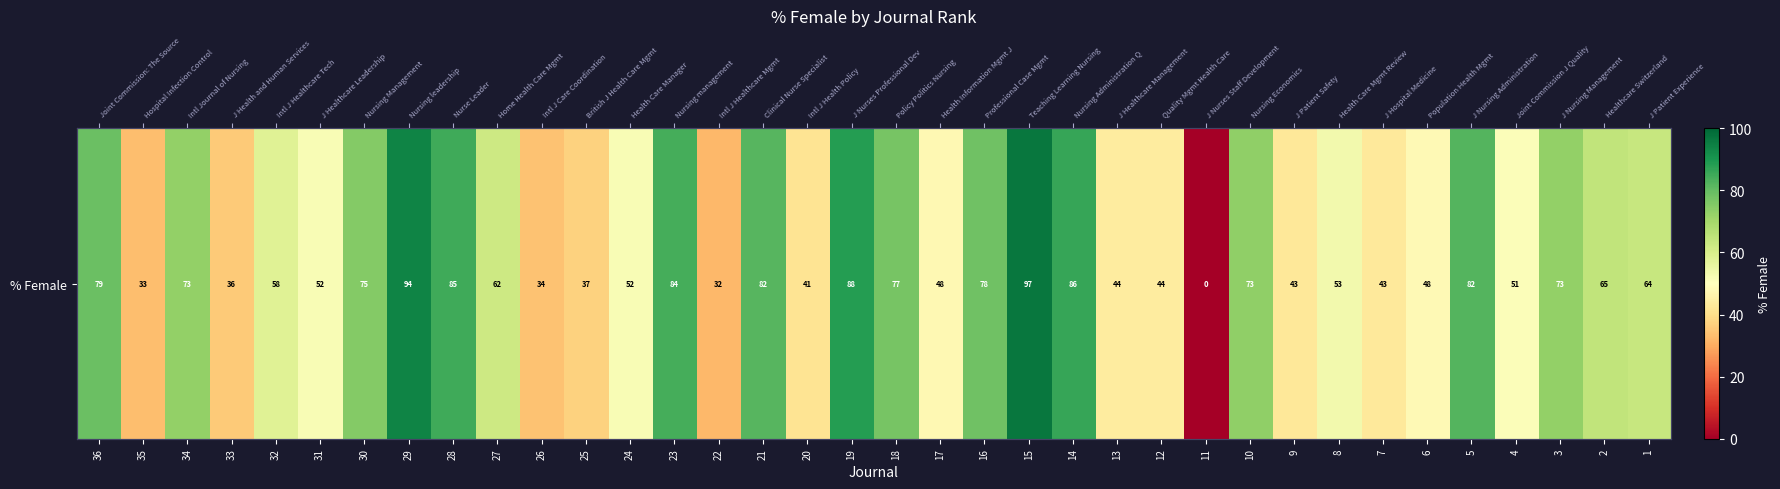

Rank the categories by value from highest to lowest.

15, 29, 19, 14, 28, 23, 5, 21, 36, 16, 18, 30, 10, 34, 3, 2, 1, 27, 32, 8, 24, 31, 4, 6, 17, 13, 12, 7, 9, 20, 25, 33, 26, 35, 22, 11